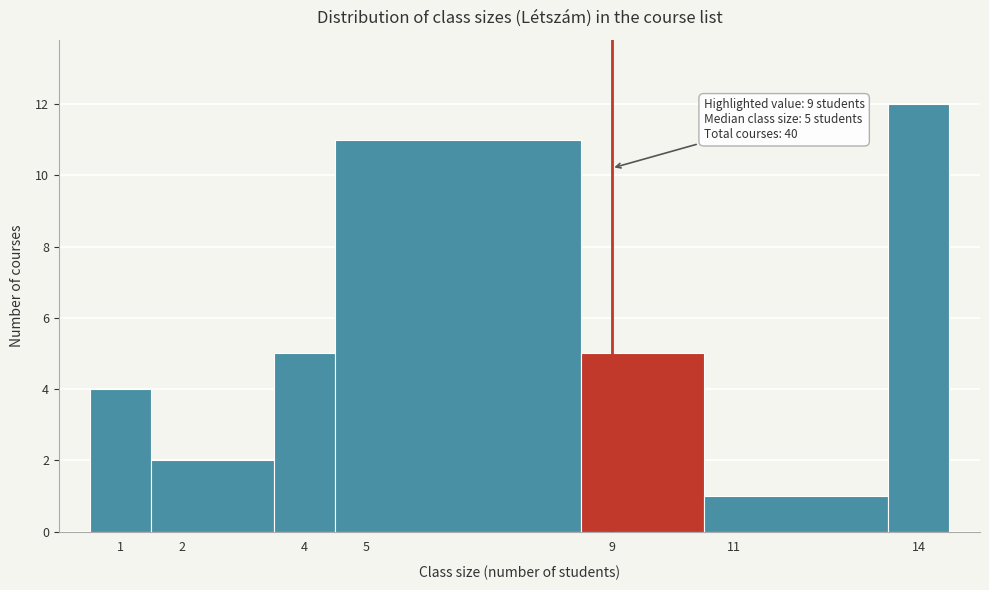

Which range on the x-axis has the tallest bar?

13.5 to 14.5